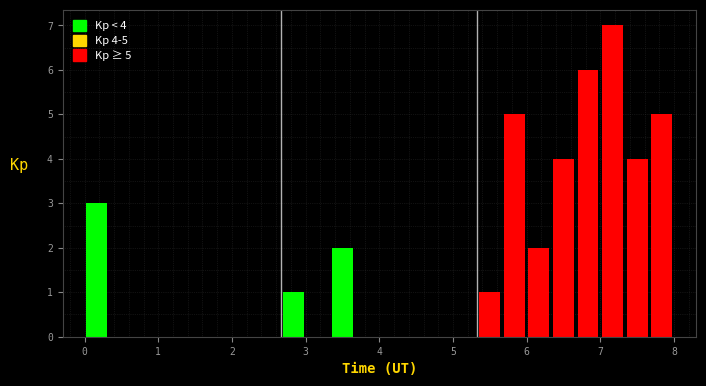

Read against the x-axis, roughly where is the centre of the tallest bar?

7.2